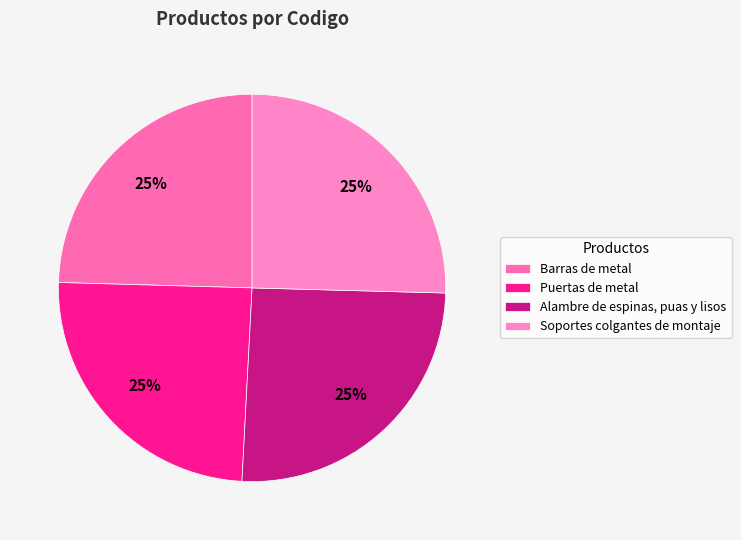

Count the number of slices in the pie.

4